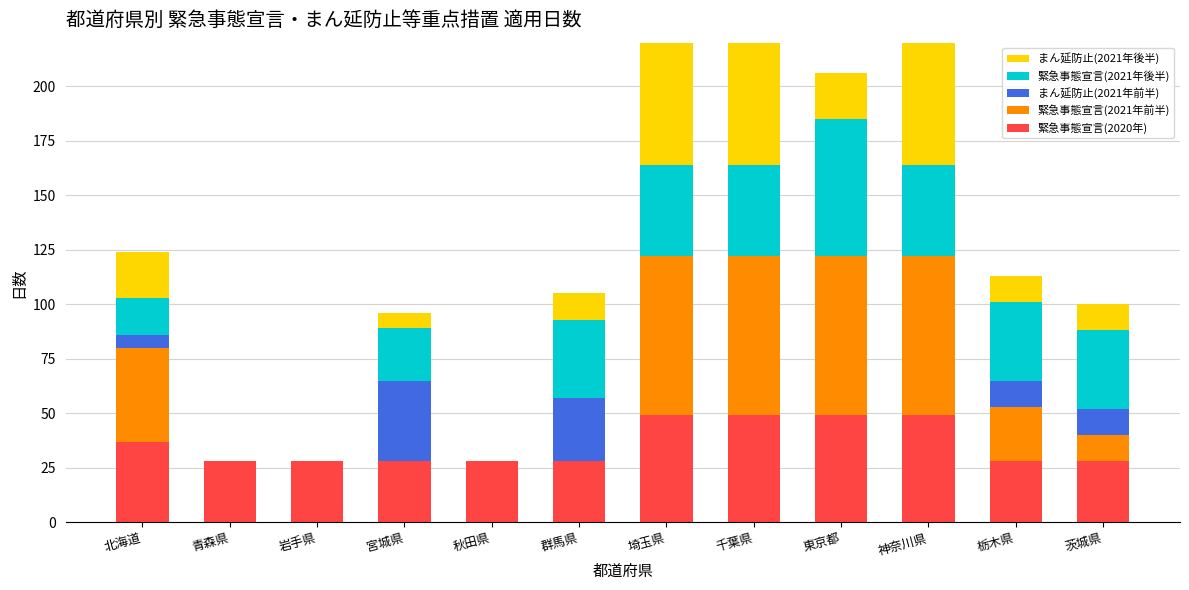

Is it true that 緊急事態宣言(2021年前半) equals 0 at 群馬県?

True